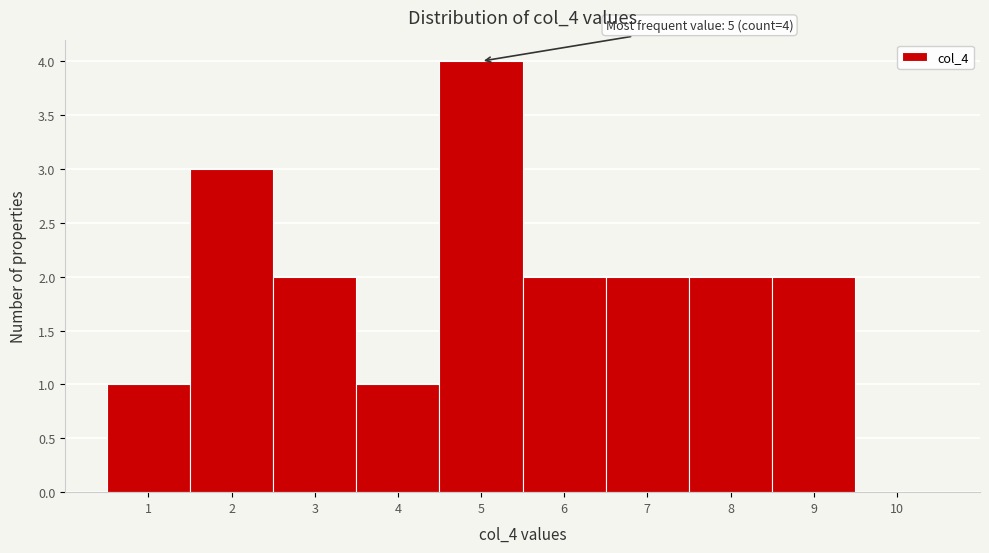

Over which range of the x-axis is the bar tallest?

4.5 to 5.5